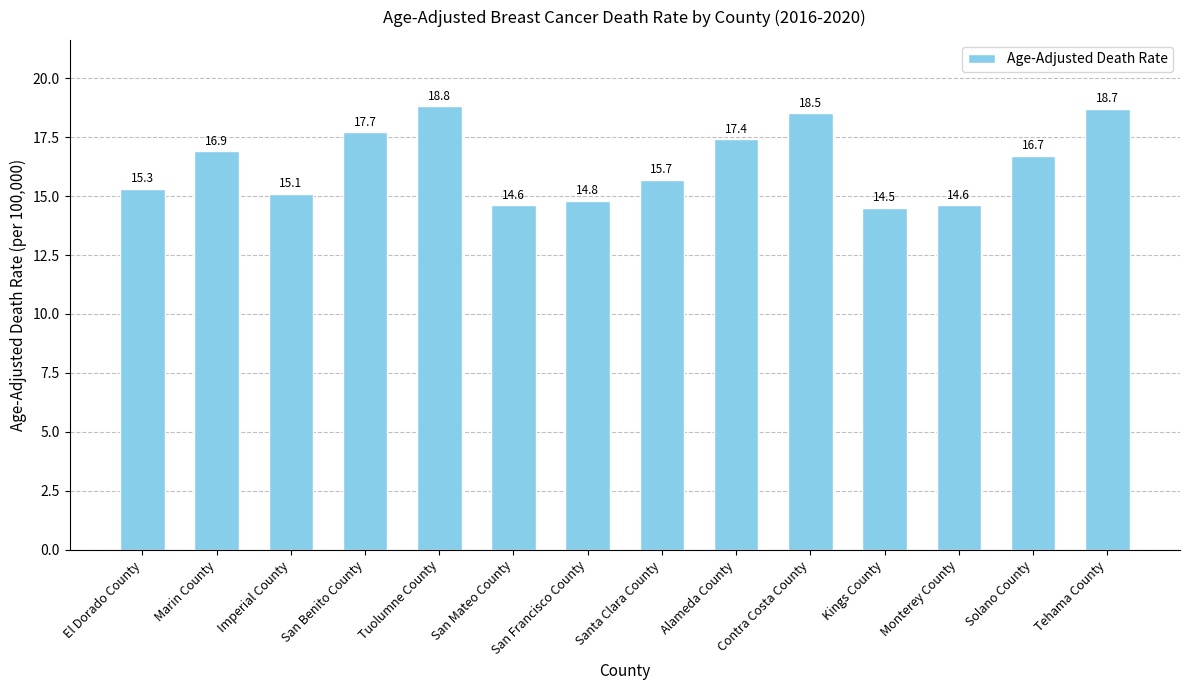

What is the difference between the values at Kings County and Contra Costa County?

4.0